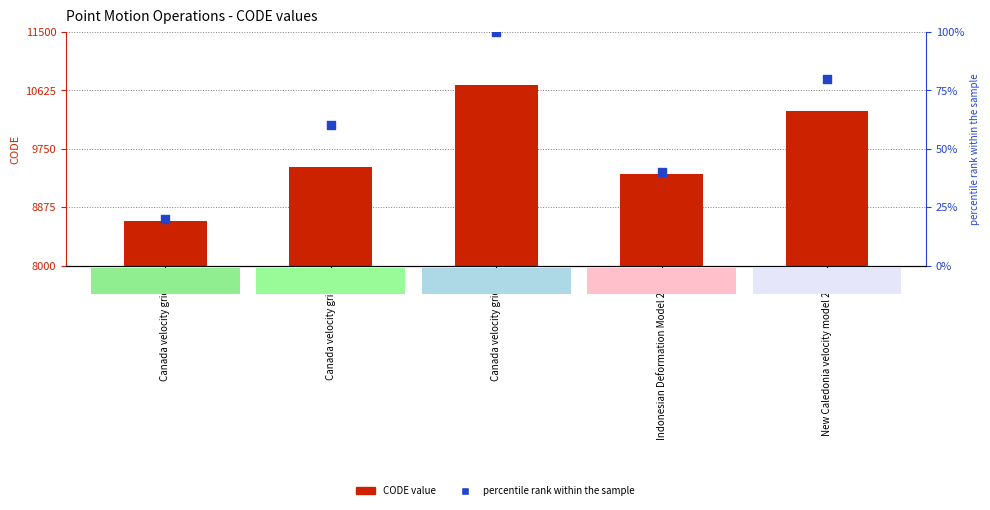

What are all the series names shown in the legend?

CODE value, percentile rank within the sample